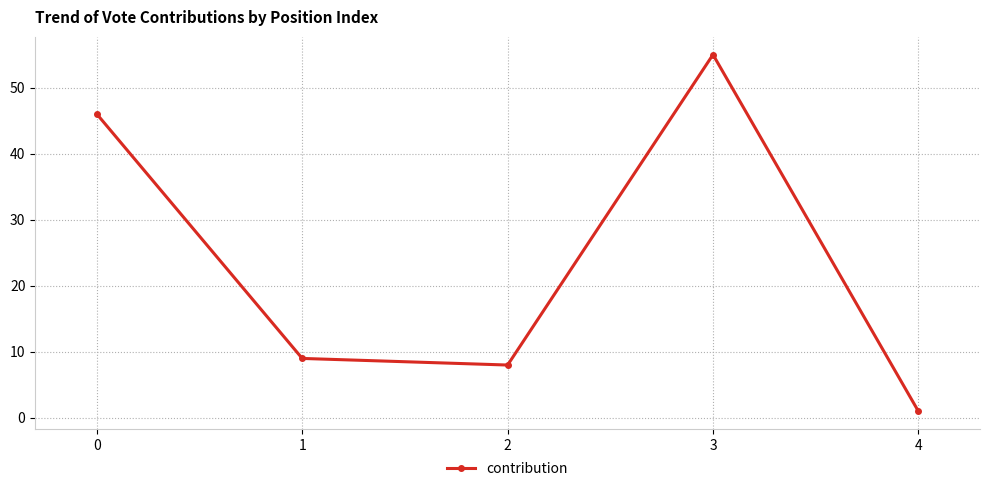

Reading left to right, what are all the values shown in this chart?

46	9	8	55	1